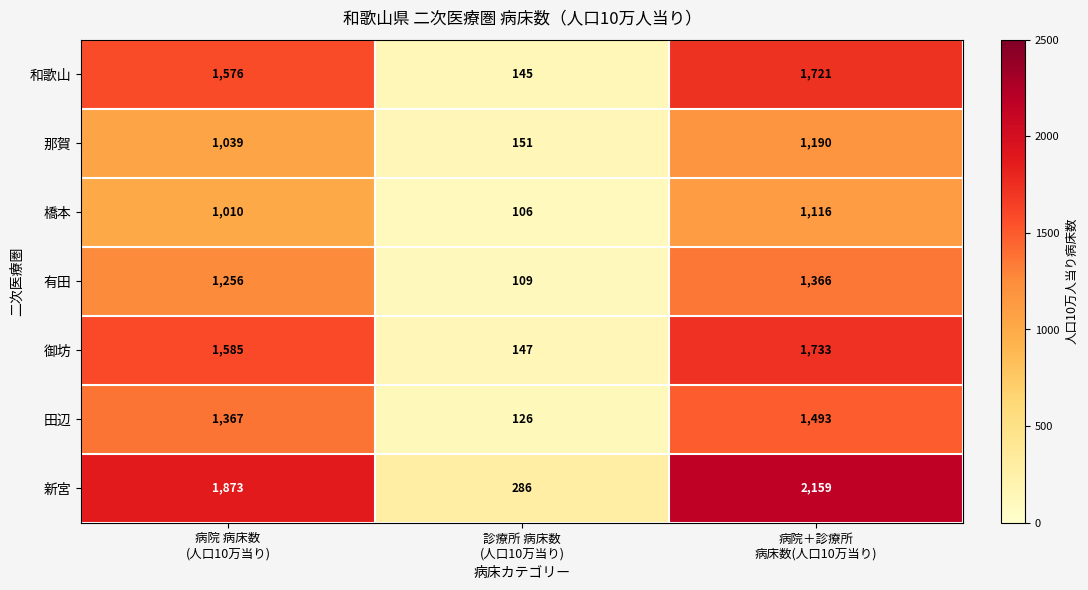

At which category is the sum across all series the highest?

病院＋診療所
病床数(人口10万当り)